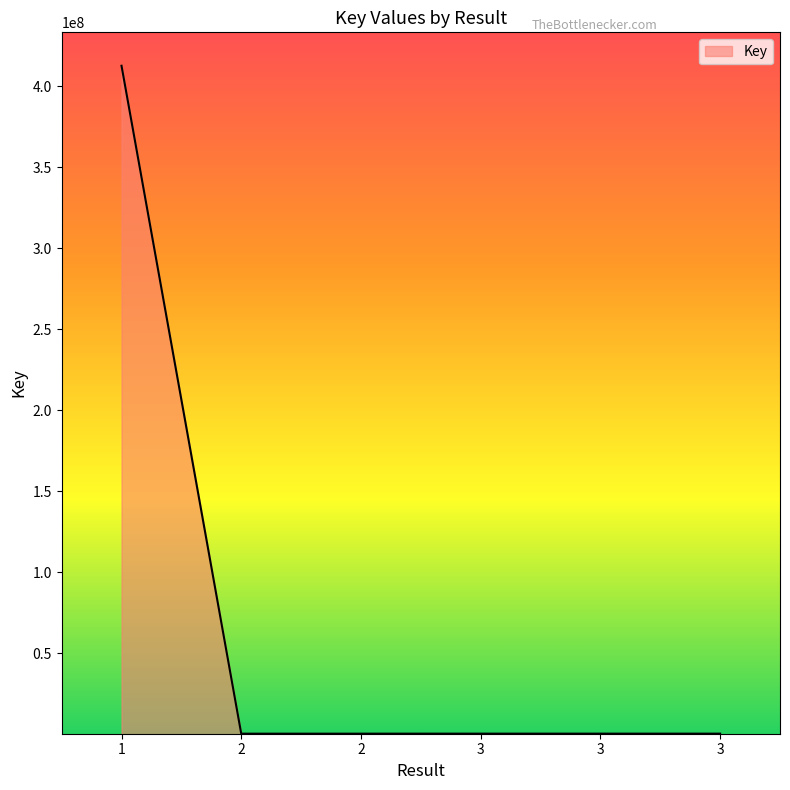

The value at 3 is 164385. True or false?

False